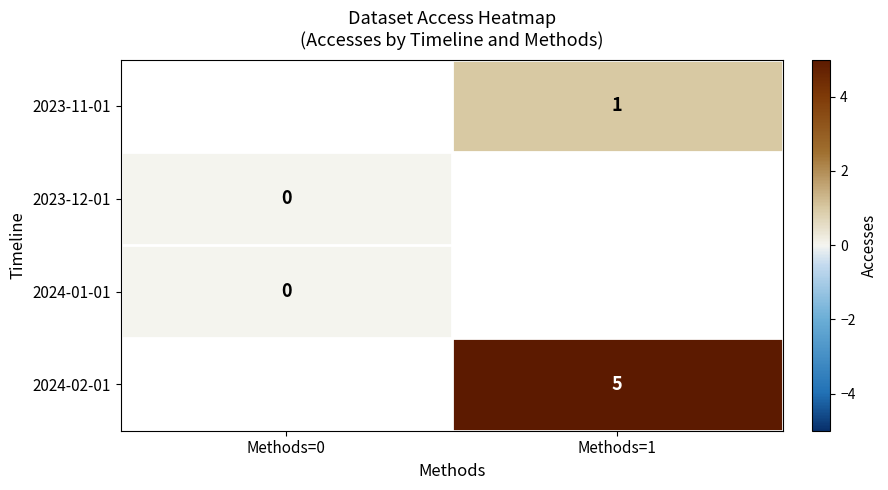

Is it true that 2023-11-01 equals 1 at Methods=1?

True